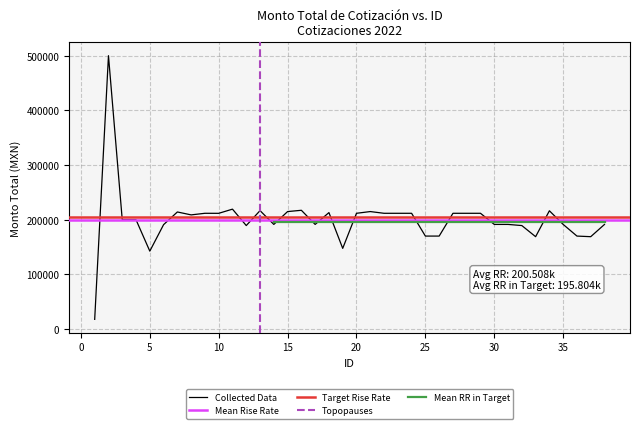

Where is the first local minimum?

5